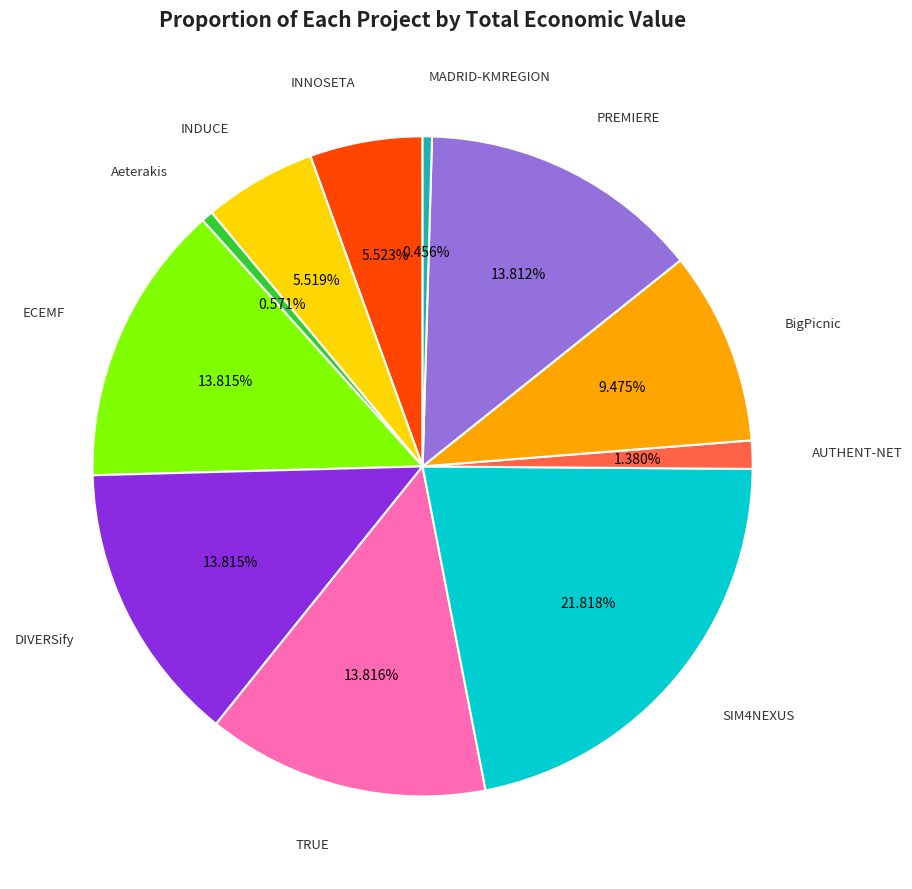

Is there any slice that represents more than half of the pie?

No